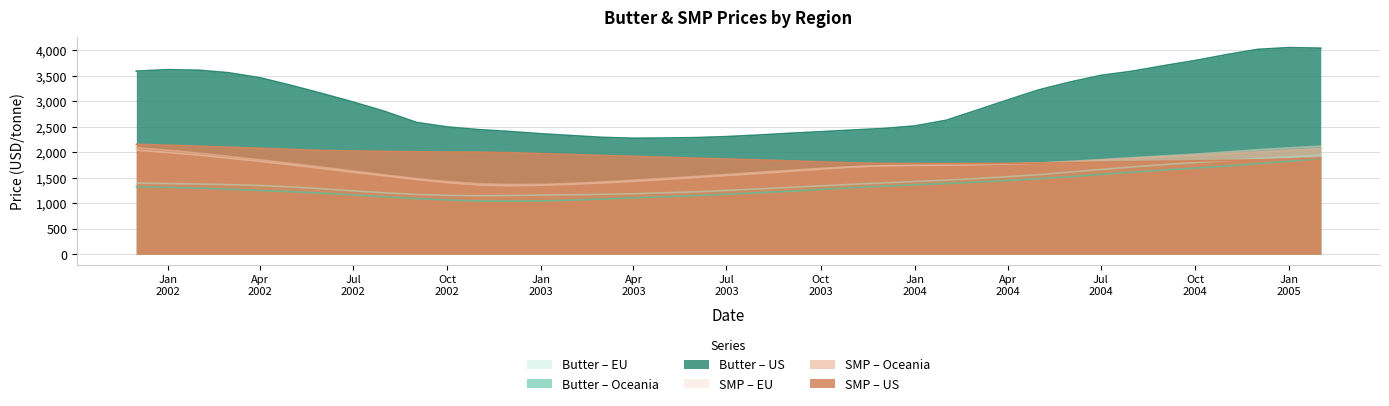

What is the difference between the highest and lowest values at Oct
2003?

1133.4